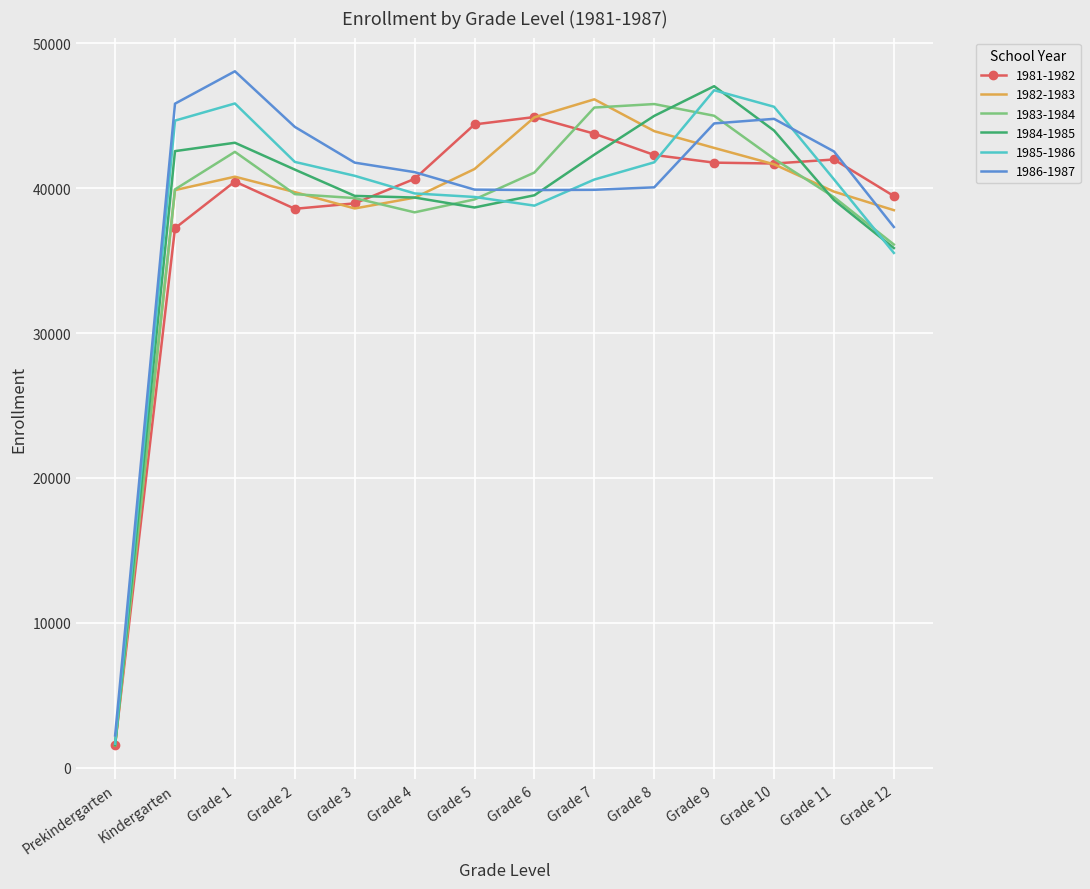

The value of 1984-1985 at Grade 10 is 43987. True or false?

True